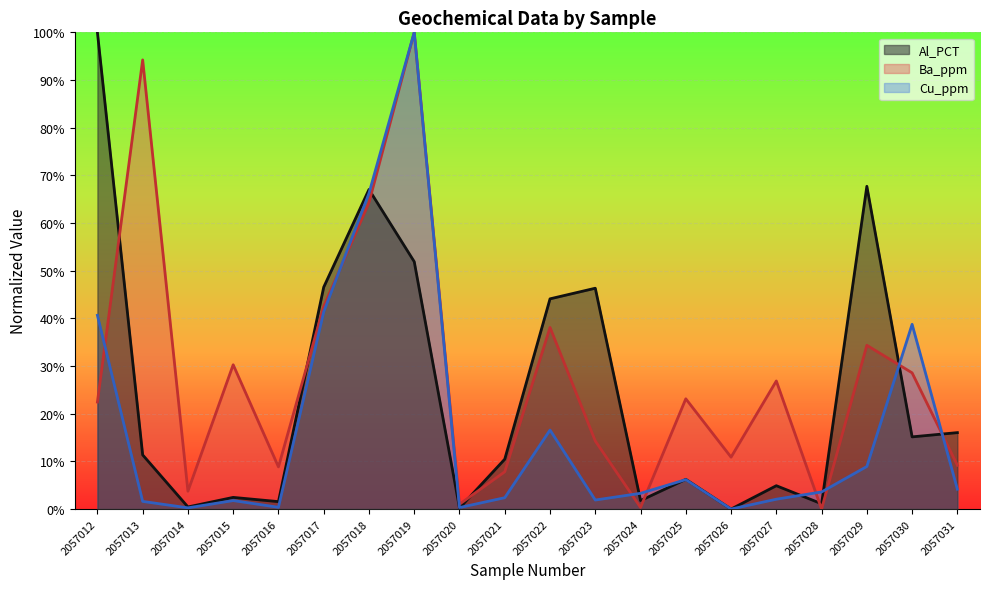

What is the sum of the Cu_ppm values at 2057026 and 2057019?

100.0